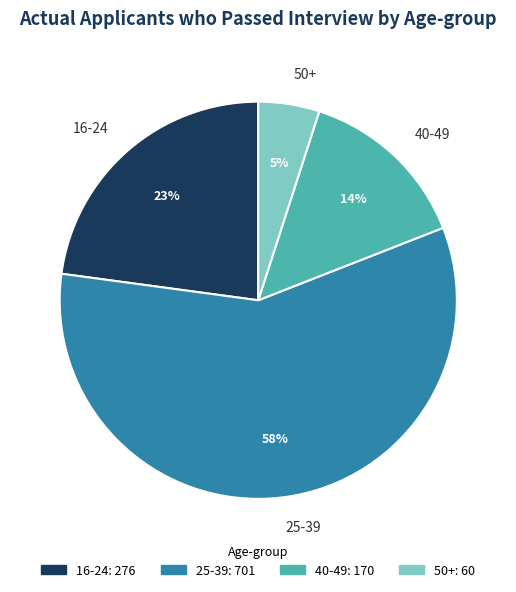

Which category has the biggest portion of the pie?

25-39